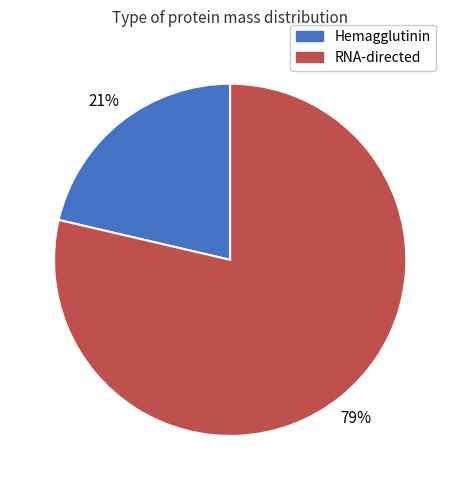

To the nearest percent, what is the average slice percentage?

50%